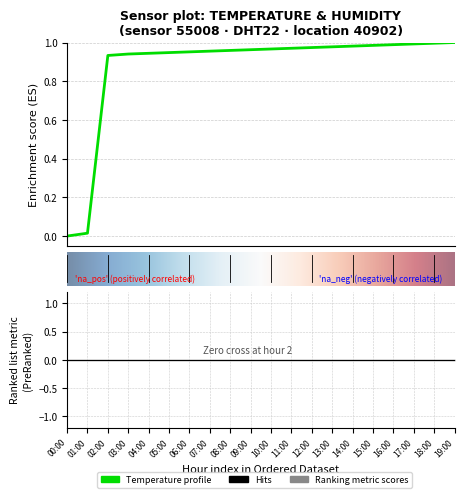

What is the average value?

0.9